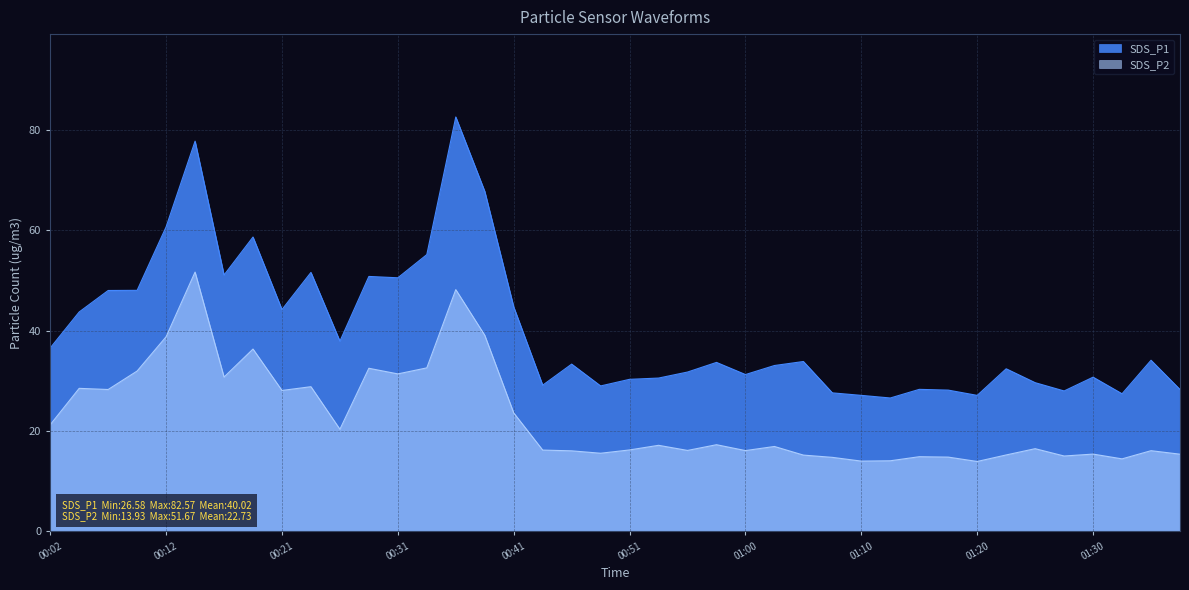

What is the label of the 25th point from the right?

00:38